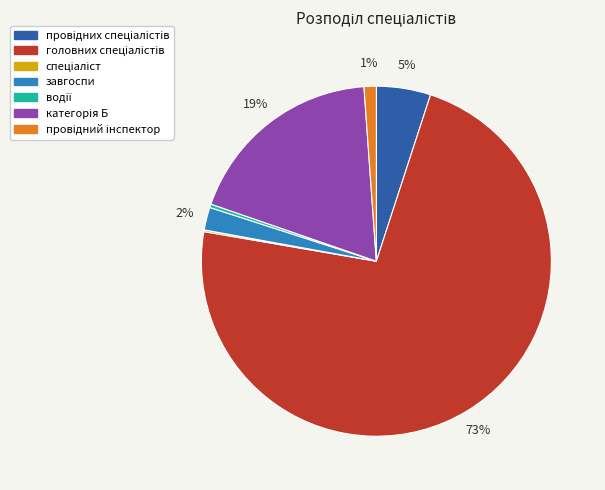

Is there a majority slice in this chart?

Yes